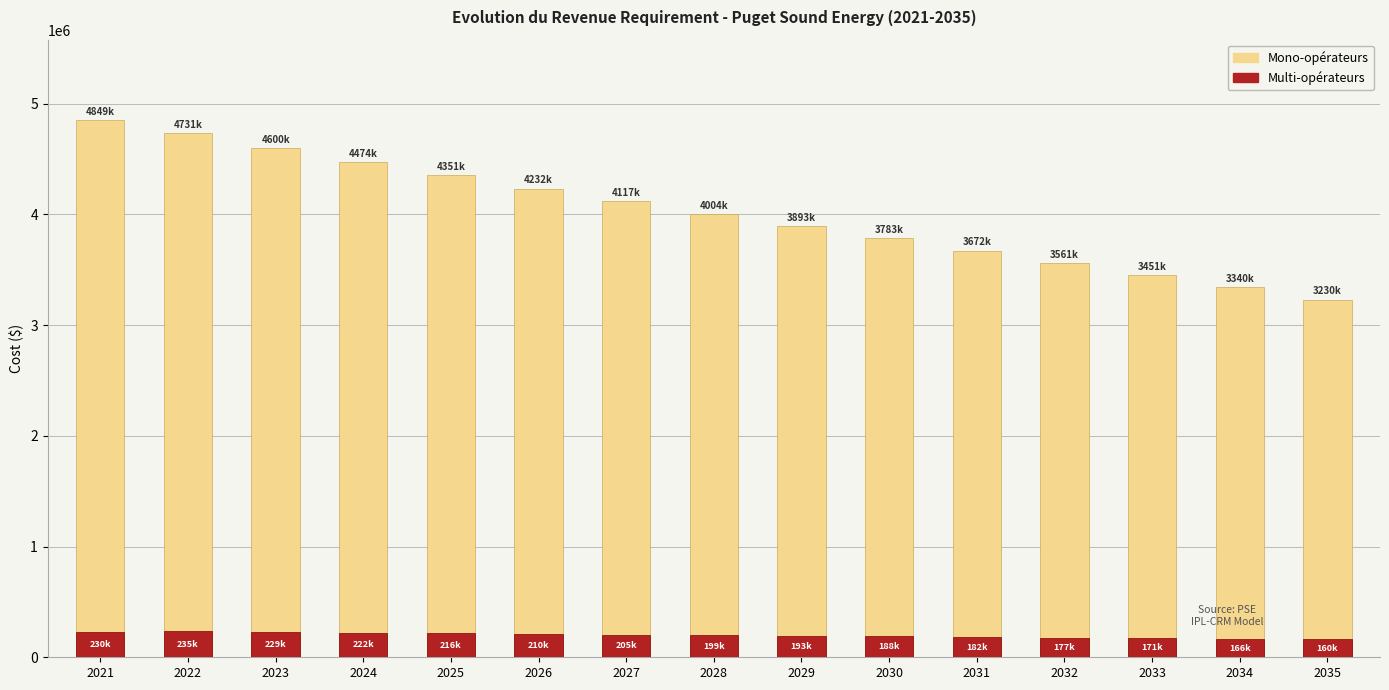

Between 2030 and 2034, which is larger?

2030